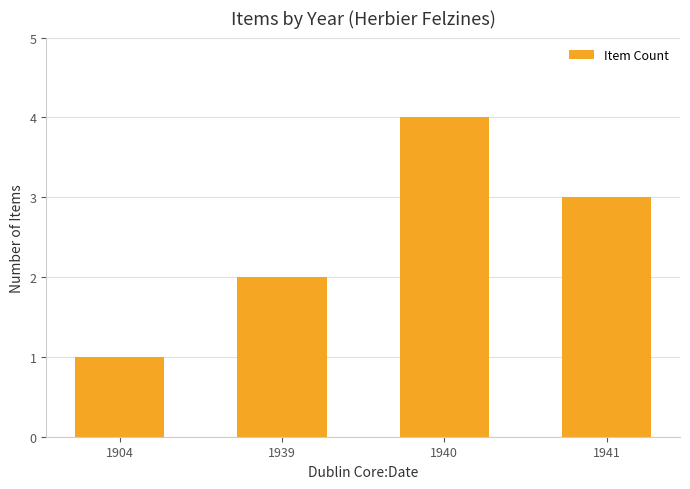

List the labels in order of value, smallest first.

1904, 1939, 1941, 1940